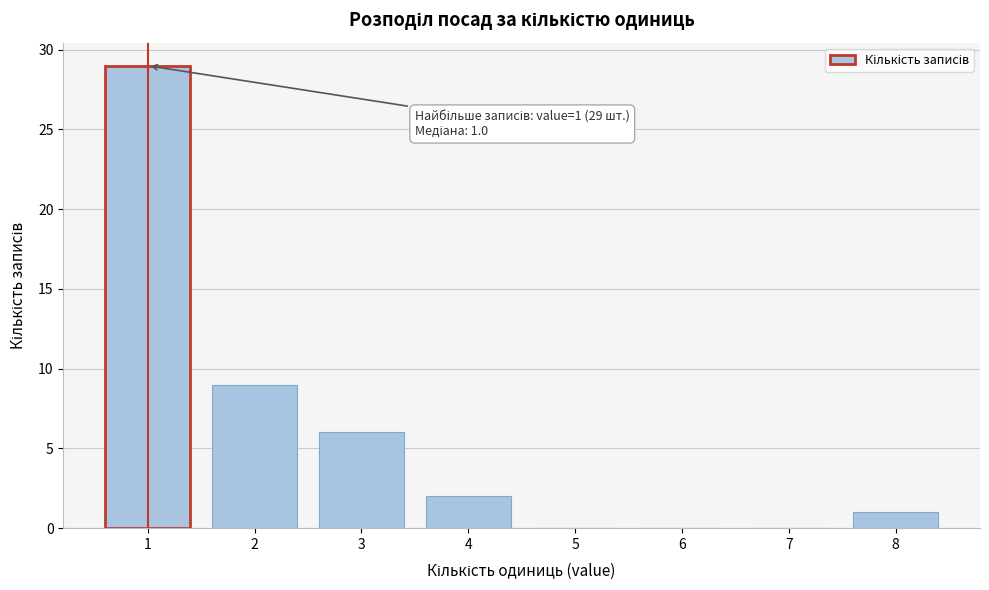

Over which range of the x-axis is the bar tallest?

0.5 to 1.5